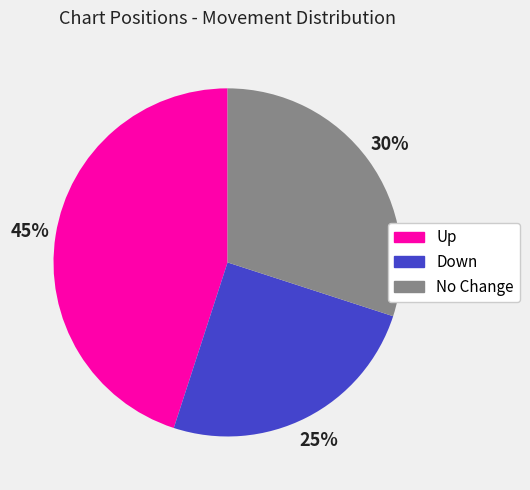

To the nearest percent, what is the difference between the largest and smallest slice percentages?

20%